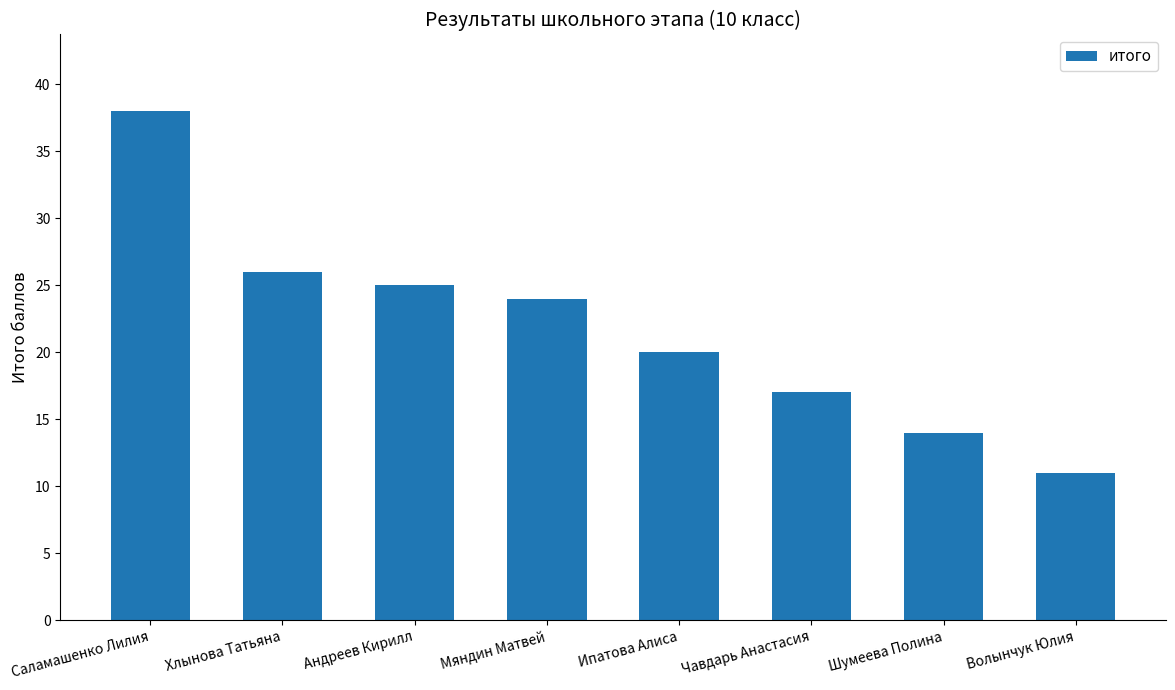

How many data points does each series have?

8